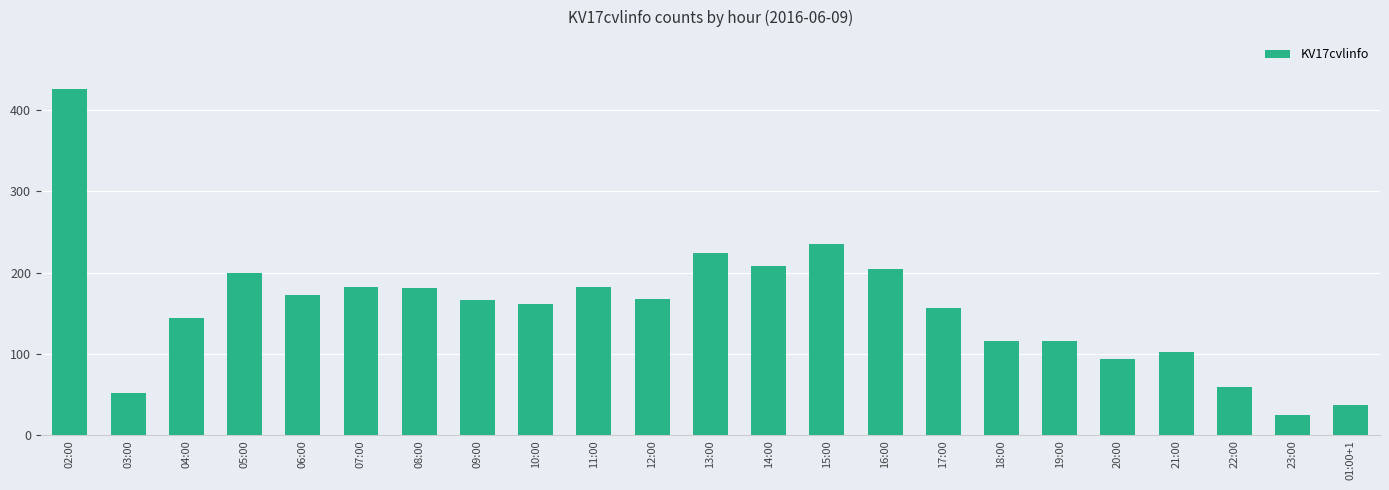

What is the label of the 13th bar from the left?

14:00